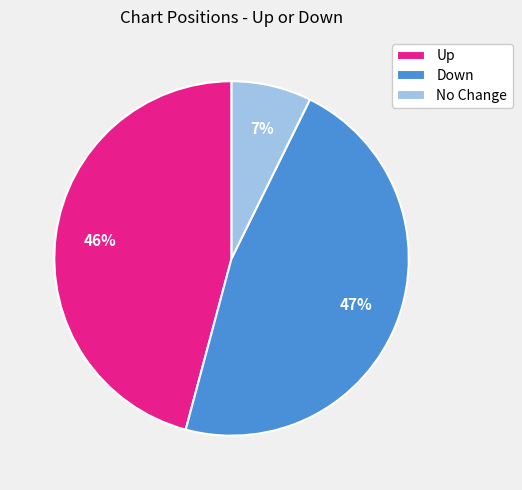

What is the ratio of the value at Down to the value at Up?

1.0